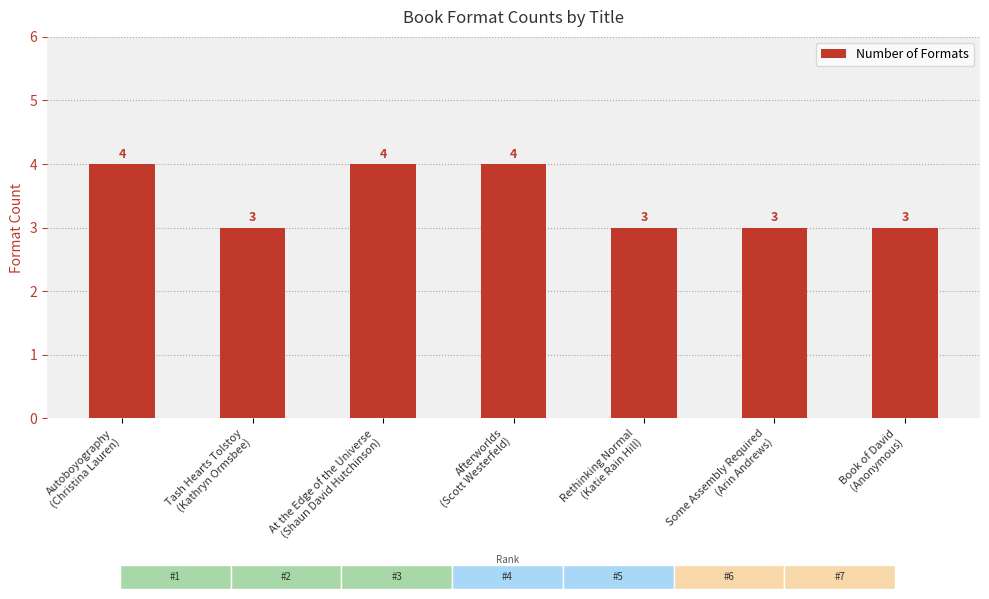

True or false: the data shows 1 at Autoboyography
(Christina Lauren).

False